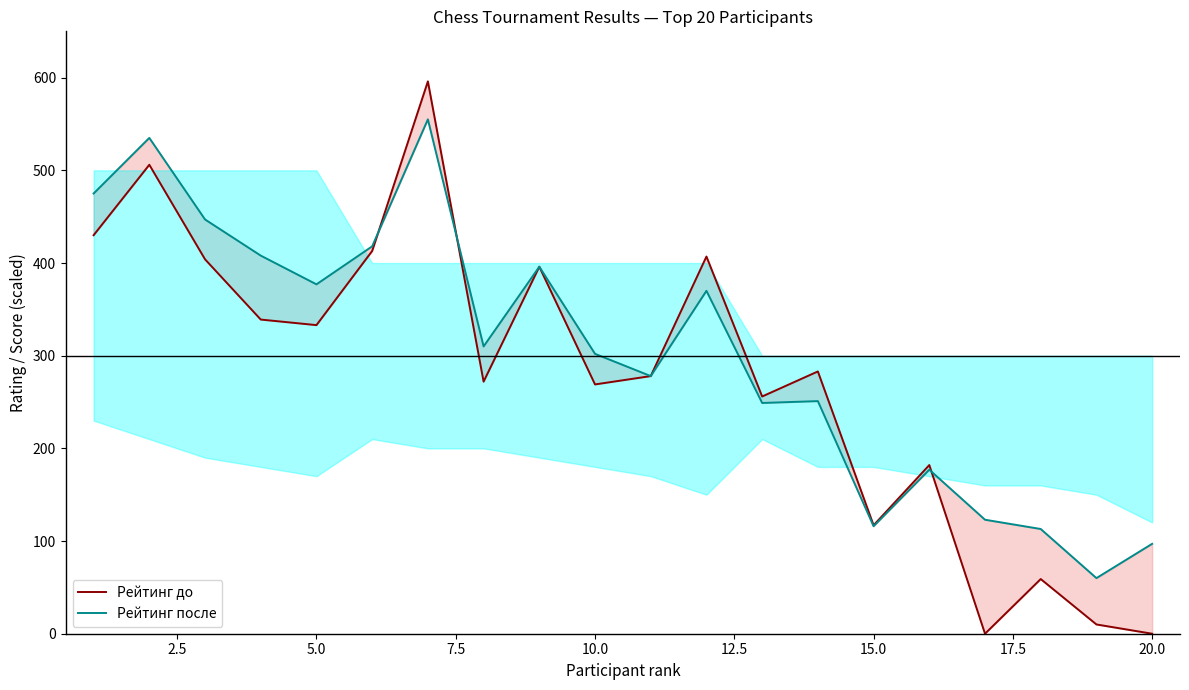

How many series are shown in this chart?

2